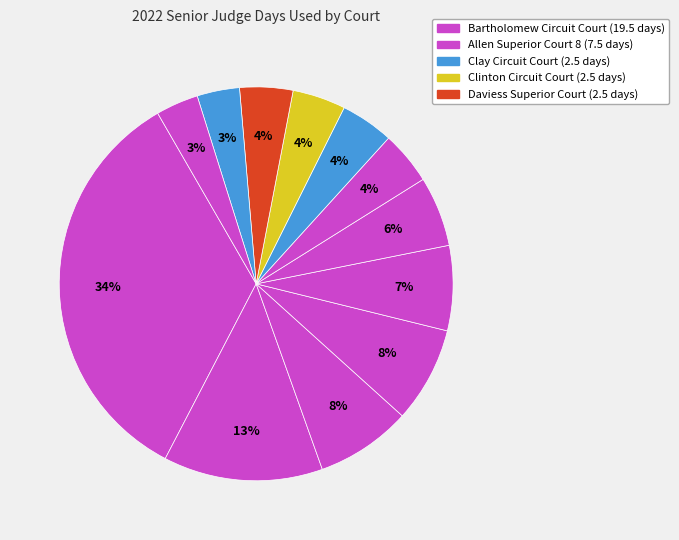

How many segments does this pie chart have?

12